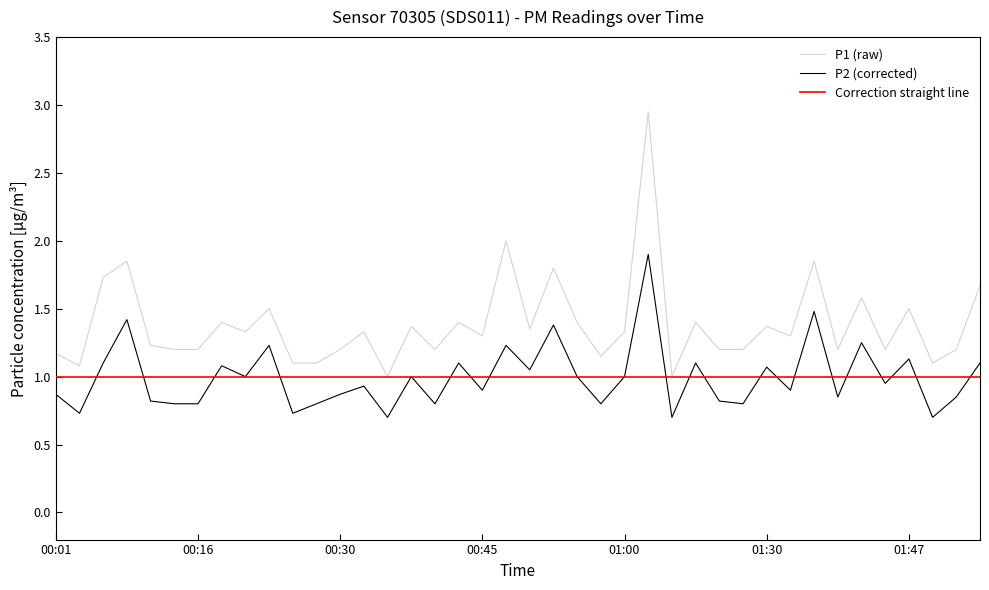

List the labels in order of P1 value, largest first.

01:02, 00:47, 00:08, 01:37, 00:52, 00:06, 01:57, 01:42, 00:23, 01:47, 00:18, 00:42, 00:55, 01:07, 00:37, 01:30, 00:50, 00:20, 00:33, 01:00, 00:45, 01:35, 00:11, 00:13, 00:16, 00:30, 00:40, 01:10, 01:17, 01:40, 01:45, 01:52, 00:01, 00:57, 00:25, 00:28, 01:50, 00:03, 00:35, 01:05